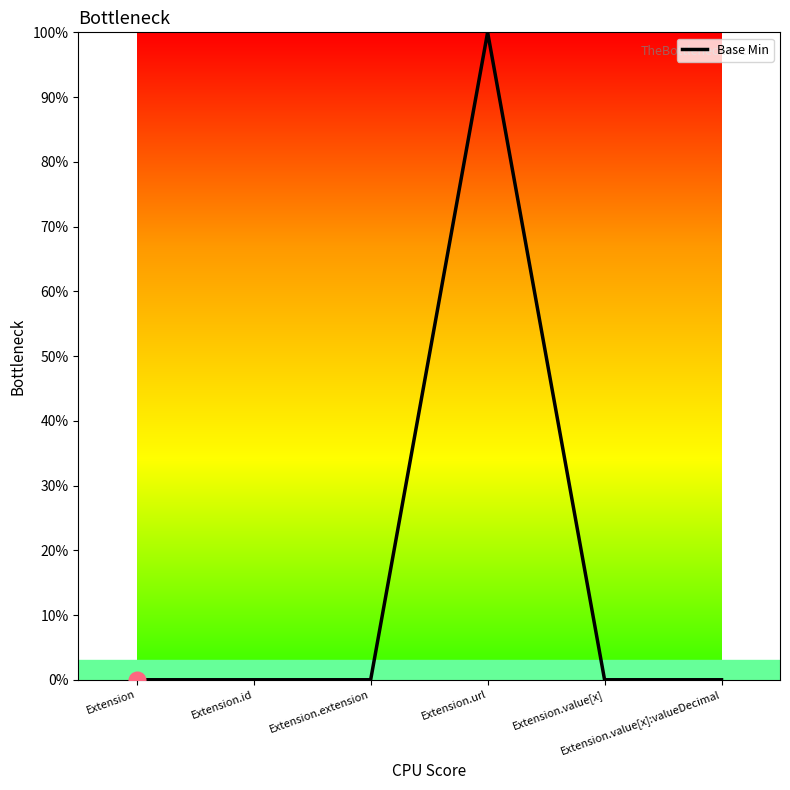

What is the change in value from Extension.url to Extension.value[x]?

-1